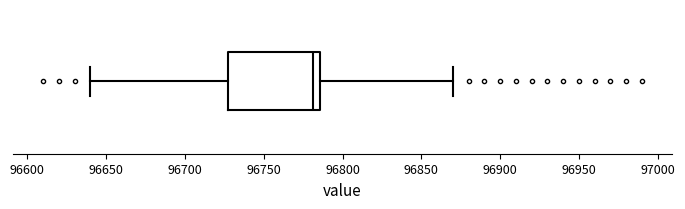

Read this box plot against the x-axis: the position of the median line, the range covered by the box, and the ends of both whiskers. The values are not printed on the chart, so give them approximately, as read against the axis.

median 96780, box 96730 to 96785, whiskers 96640 to 96870